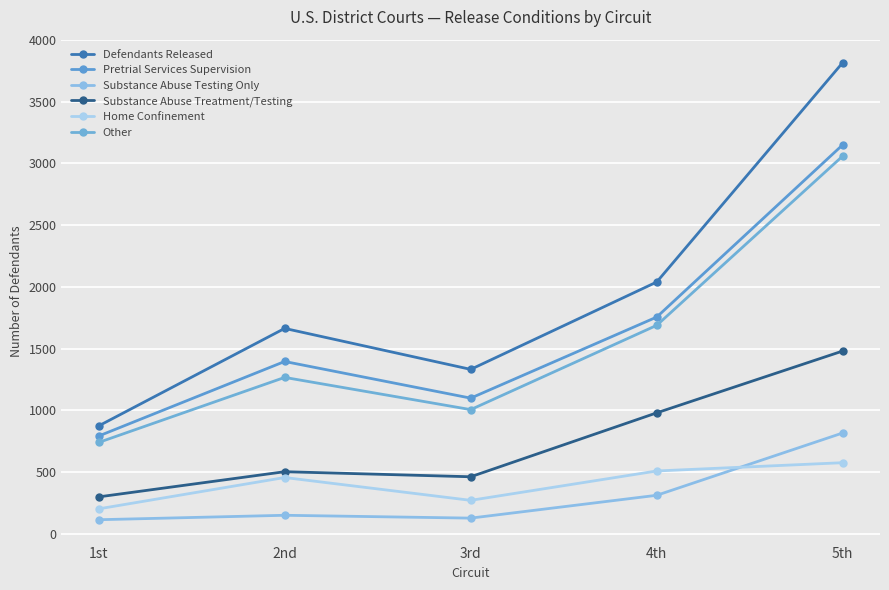

What are all the series names shown in the legend?

Defendants Released, Pretrial Services Supervision, Substance Abuse Testing Only, Substance Abuse Treatment/Testing, Home Confinement, Other